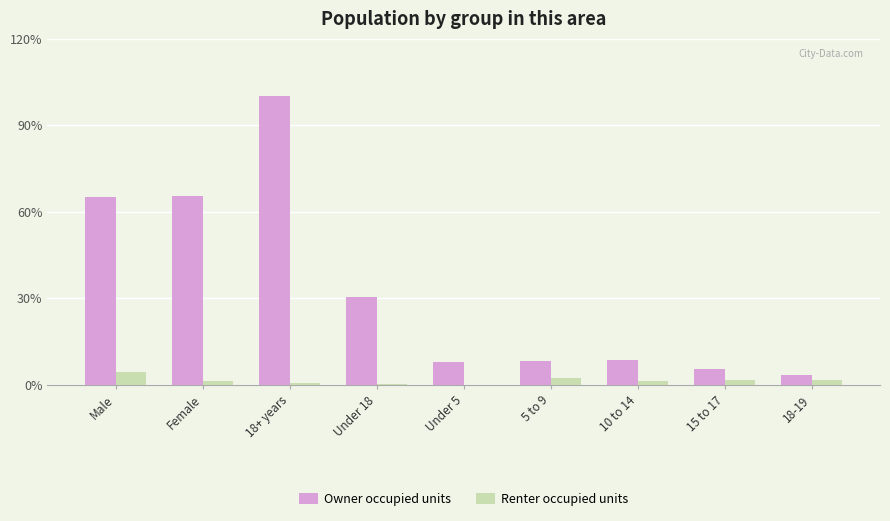

Reading left to right, extract all data points from this chart.

Owner occupied units: 32765	32937	50363	15339	3999	4223	4414	2703	1796
Renter occupied units: 2243	729	359	205	15	1260	736	891	779